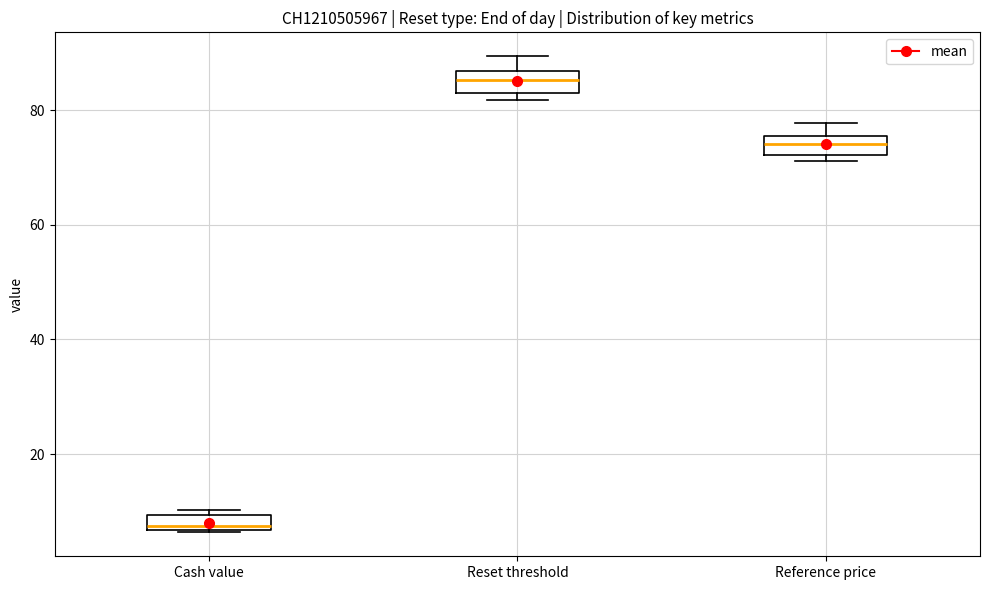

Where does the upper whisker of the box for Reference price end on the y-axis? The values are not printed on the chart, so give them approximately, as read against the axis.

78